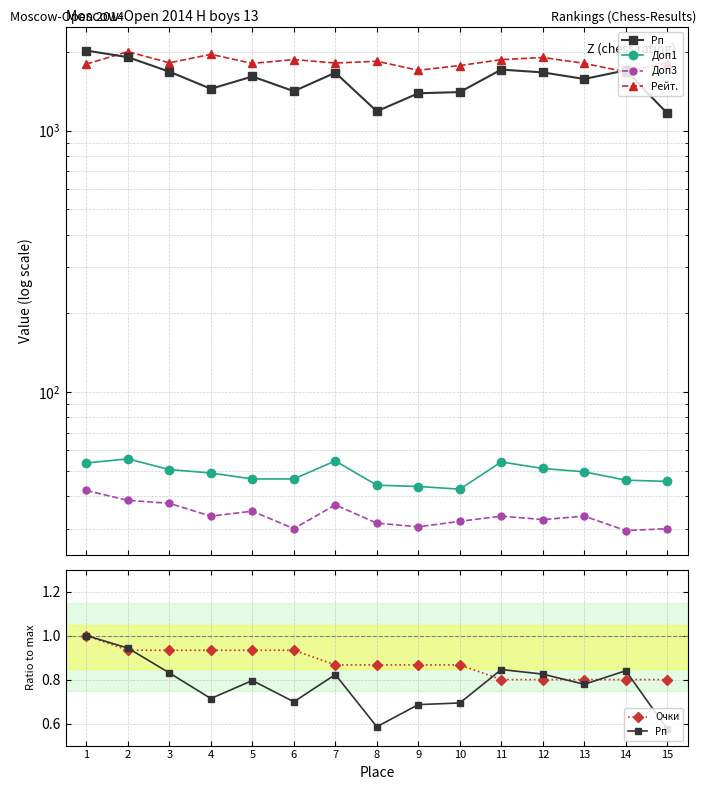

Between 1 and 5, which series saw the biggest shift?

Рейт.